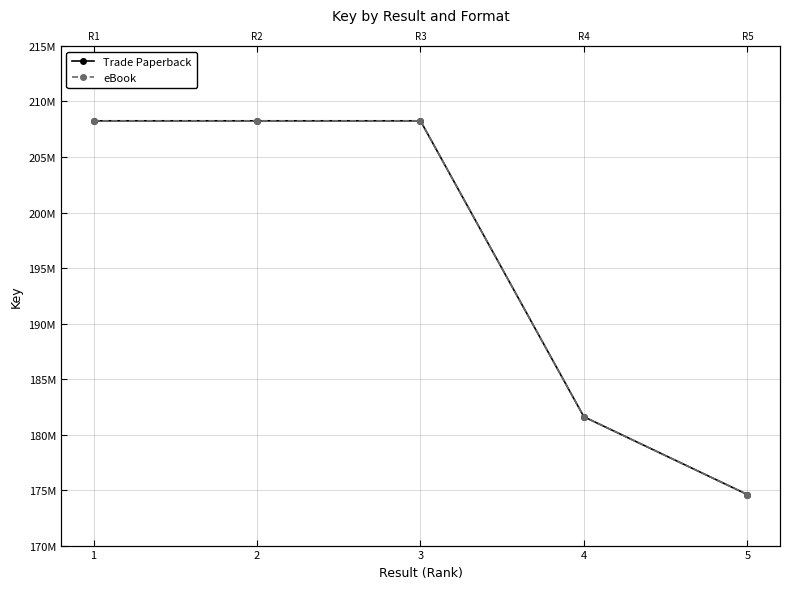

The Trade Paperback series shows 131401414 at 3. True or false?

False